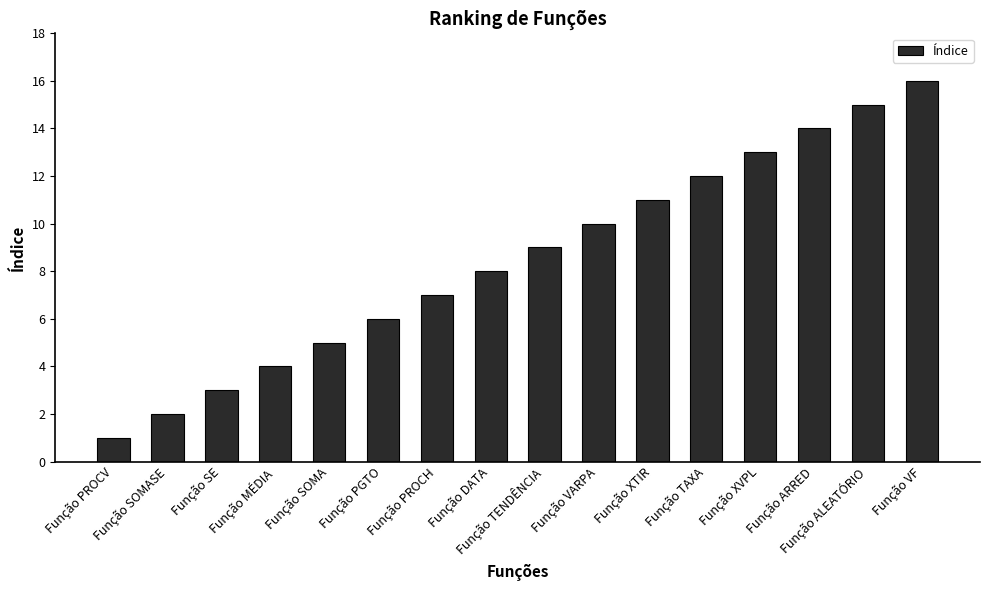

What is the label of the 10th bar from the left?

Função VARPA